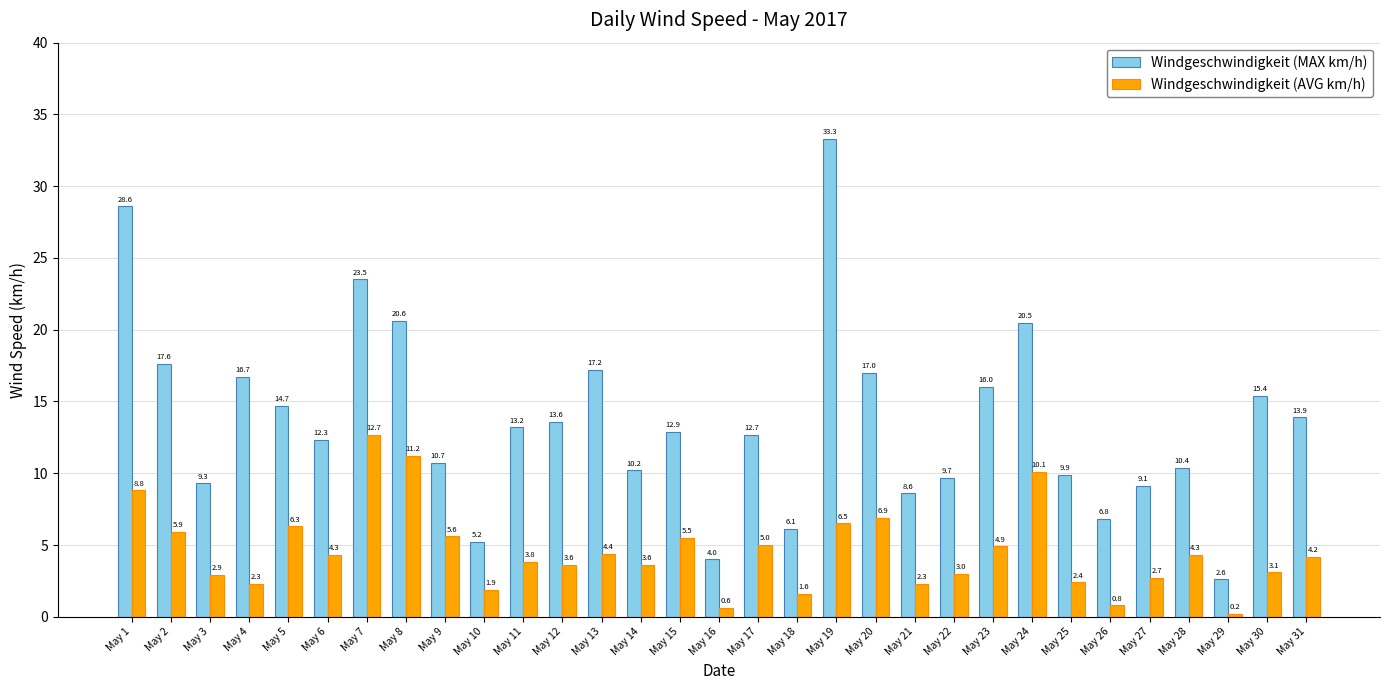

How many bars are there in each group?

2